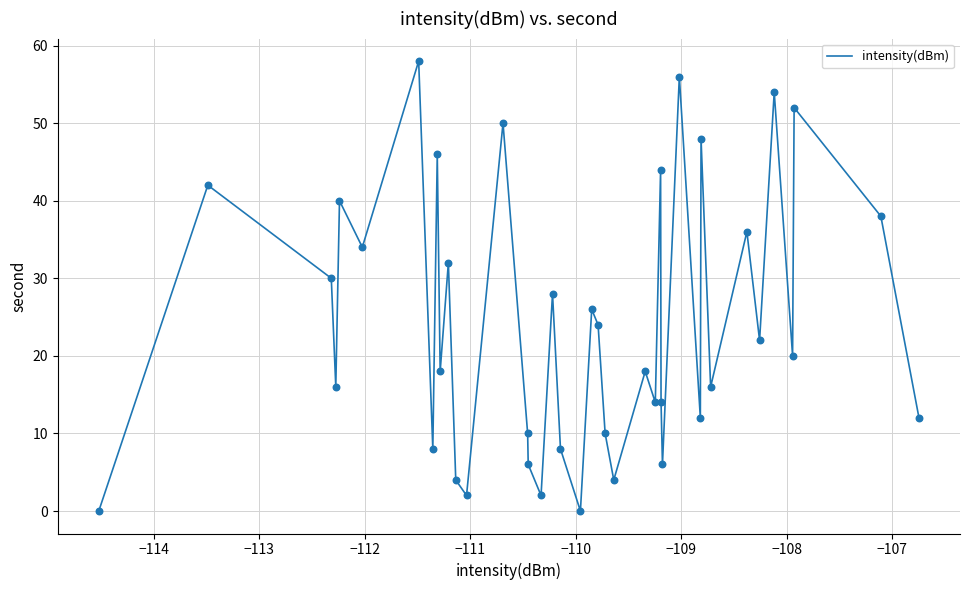

What is the maximum value shown in the chart?

58